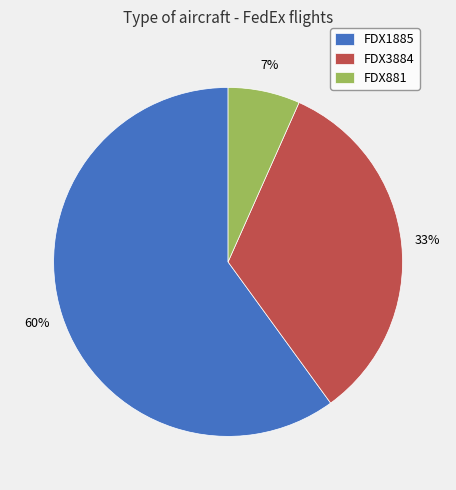

True or false: FDX881 accounts for 7% of the total.

True